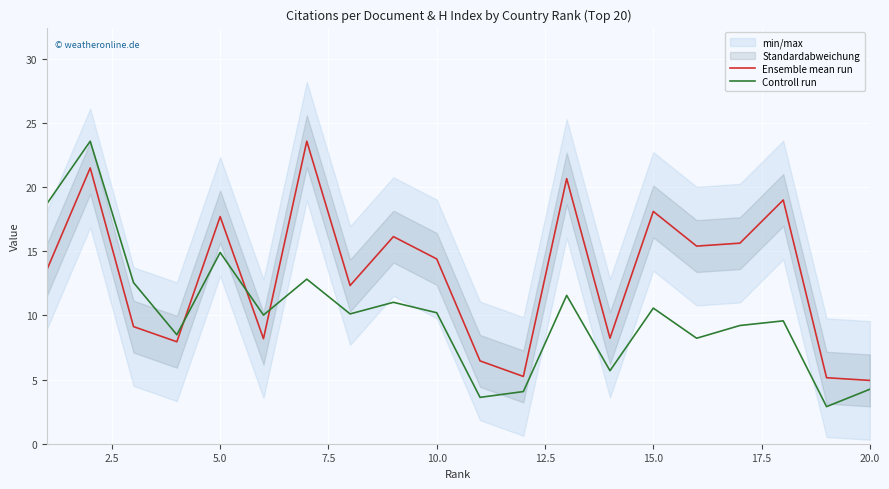

Rank the series by their average value, from lowest to highest.

Controll run, Ensemble mean run